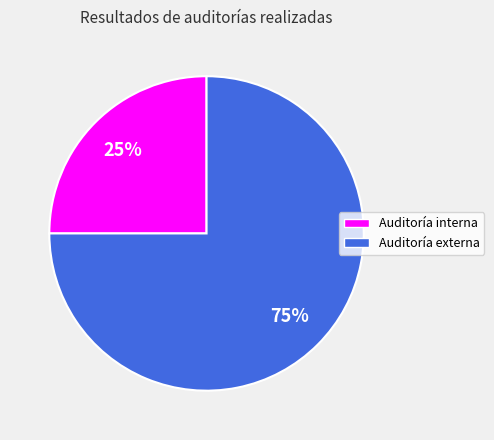

Does Auditoría externa represent more than half of the total?

Yes